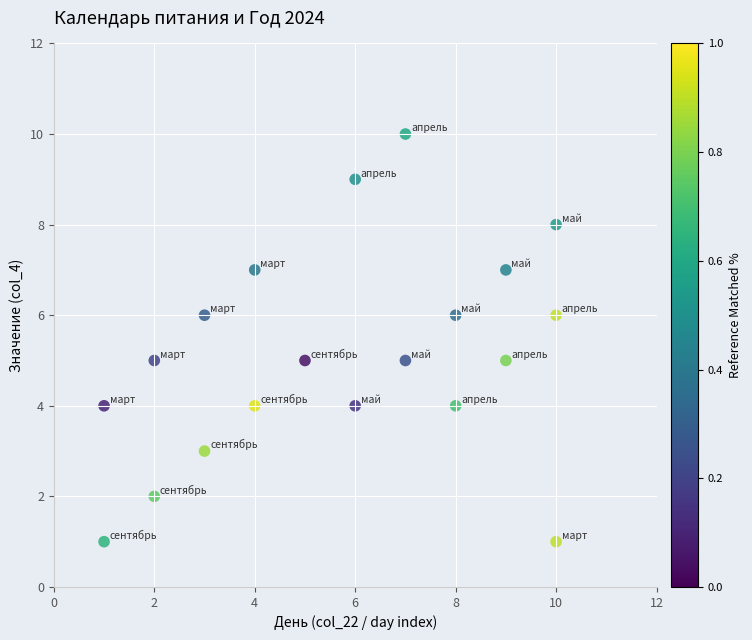

What is the range of X values (max minus min)?

9